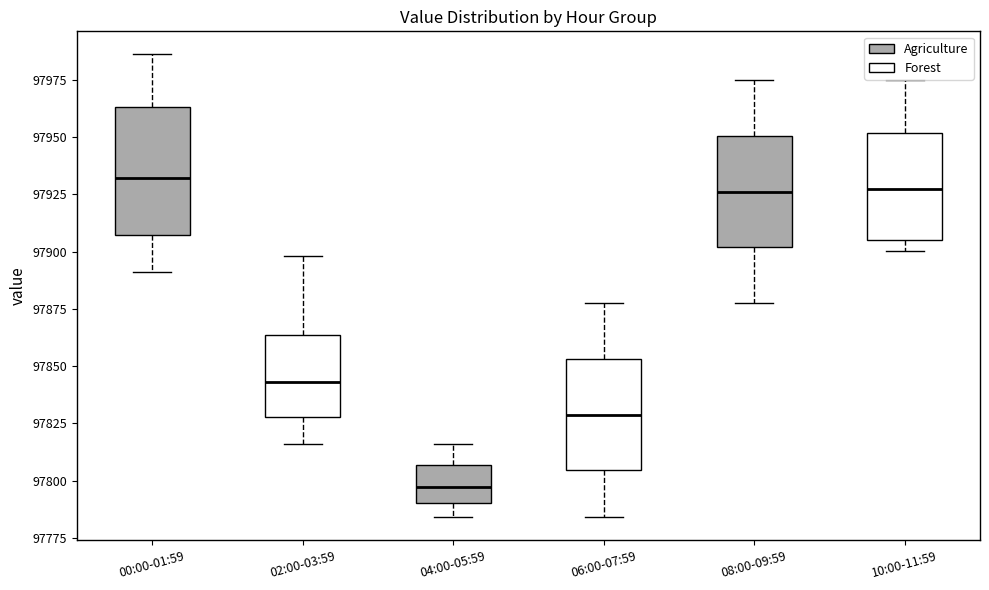

Reading left to right, read every box against the y-axis: the position of its median line, the range the box covers, and the ends of its whiskers. The values are not printed on the chart, so give them approximately, as read against the axis.

00:00-01:59: median 97930, box 97905 to 97965, whiskers 97890 to 97985
02:00-03:59: median 97845, box 97830 to 97865, whiskers 97815 to 97900
04:00-05:59: median 97795, box 97790 to 97805, whiskers 97785 to 97815
06:00-07:59: median 97830, box 97805 to 97855, whiskers 97785 to 97880
08:00-09:59: median 97925, box 97900 to 97950, whiskers 97880 to 97975
10:00-11:59: median 97925, box 97905 to 97950, whiskers 97900 to 97975